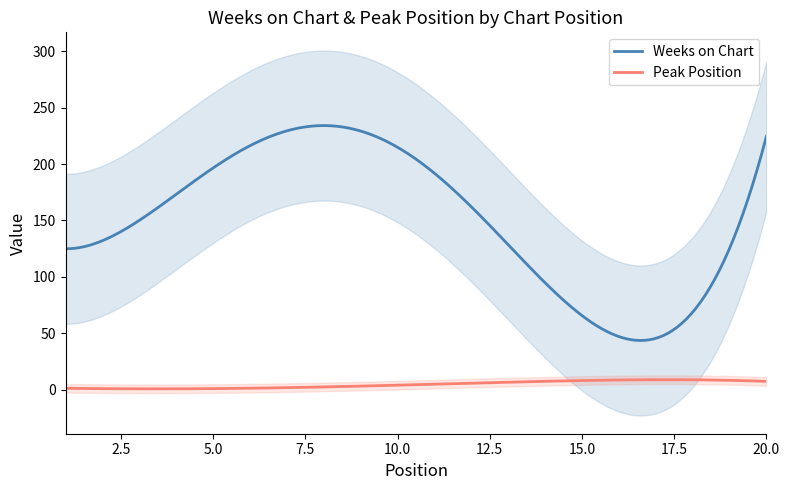

What is the average value of the Weeks on Chart series?

151.1